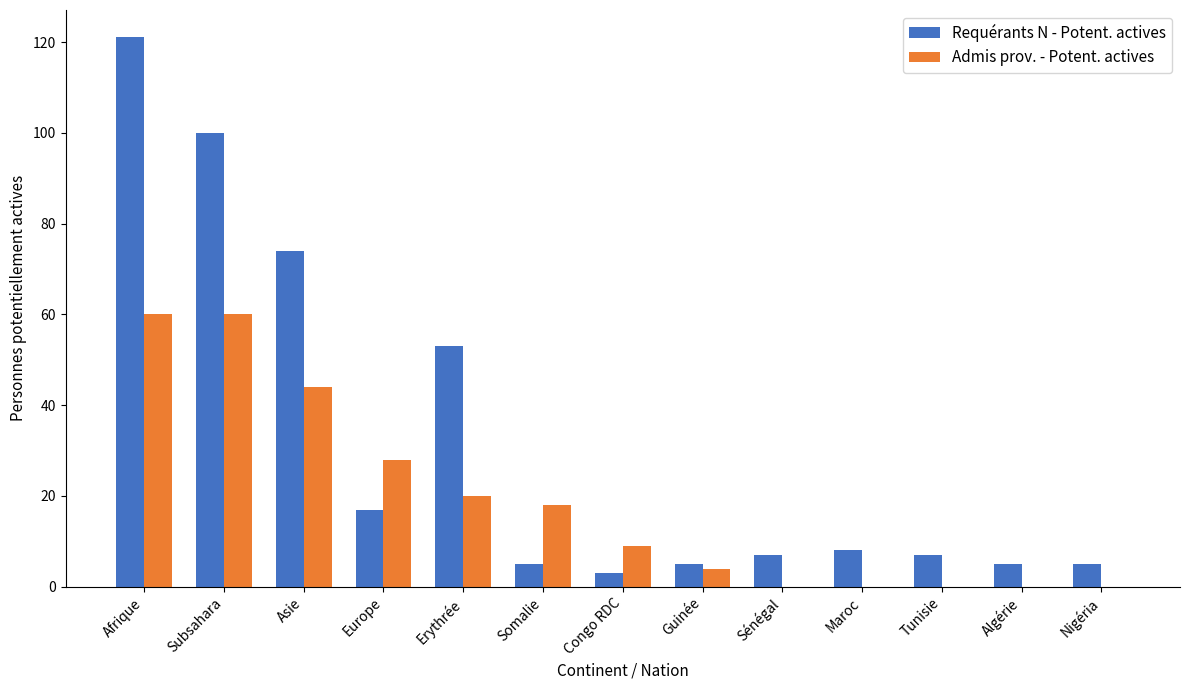

Which series changed the most between Erythrée and Algérie?

Requérants N - Potent. actives